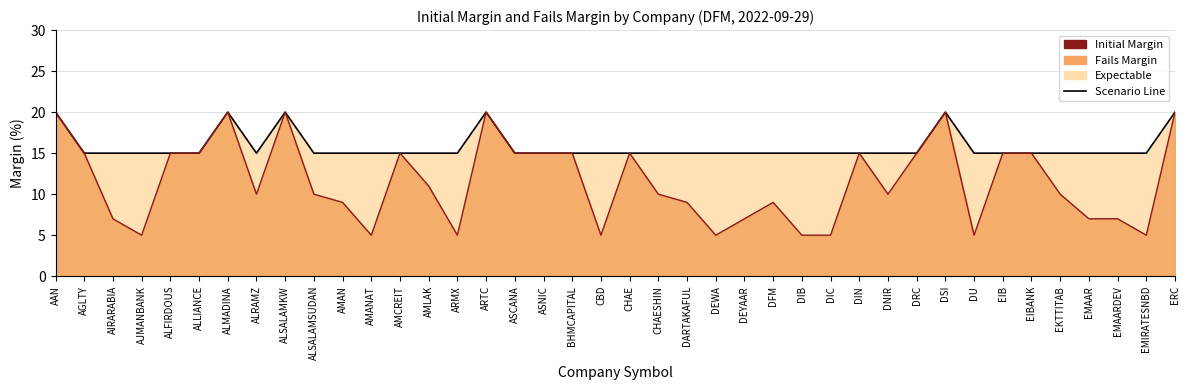

Where is the first local maximum for Initial Margin Line?

ALMADINA